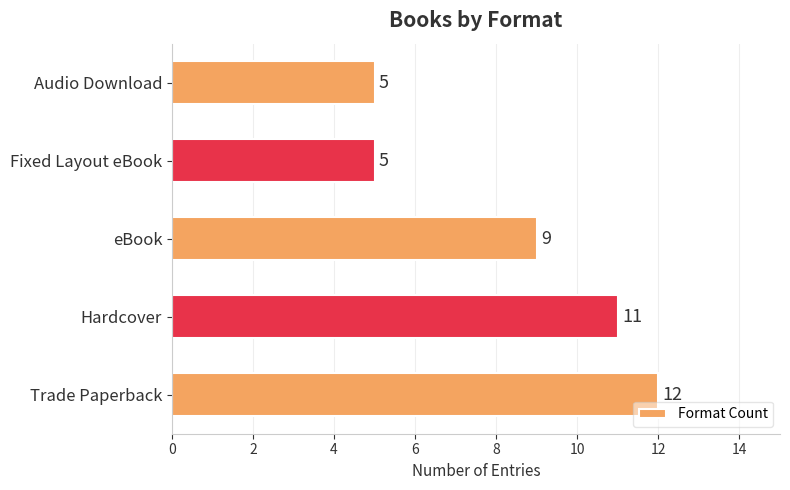

Between Audio Download and eBook, which is larger?

eBook